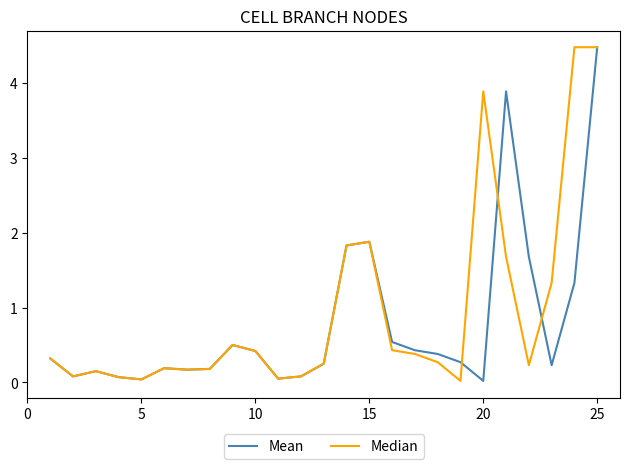

What is the greatest value displayed?

4.5